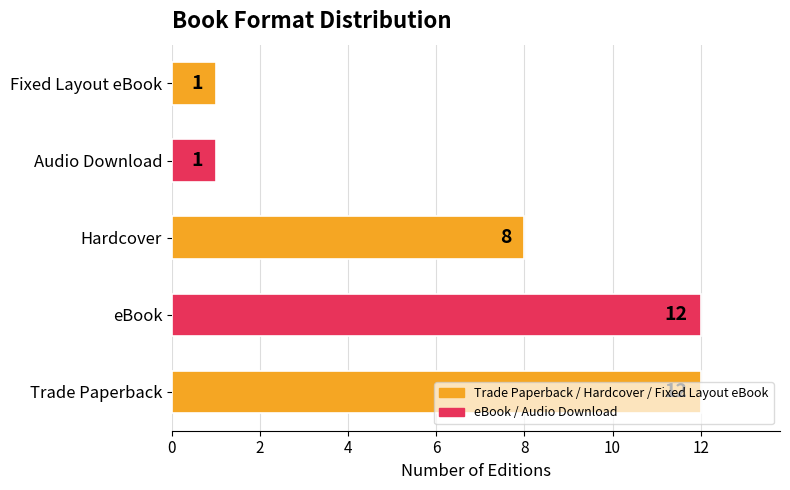

What is the minimum value shown in the chart?

1